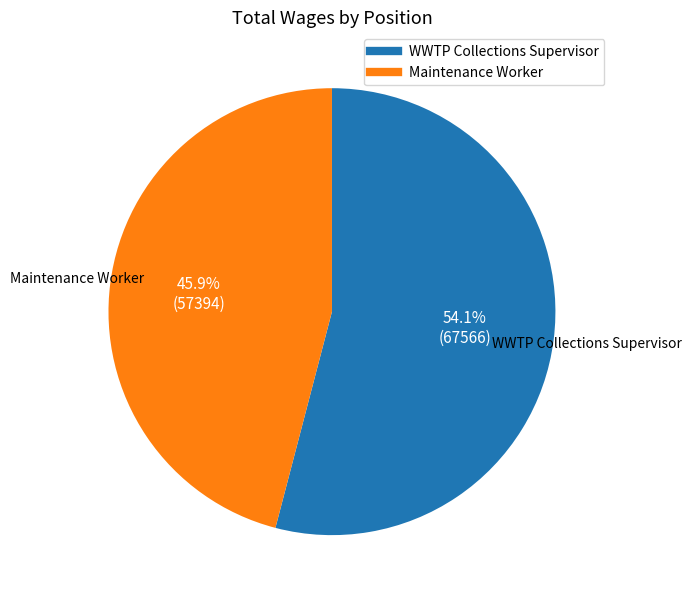

True or false: Maintenance Worker accounts for 46% of the total.

True